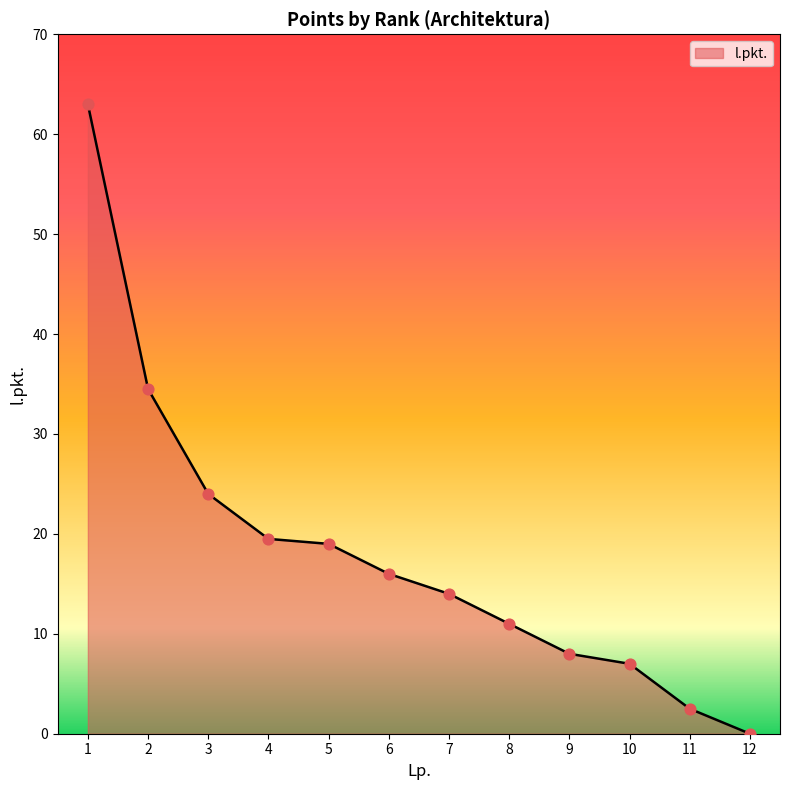

What is the change in value from 6 to 7?

-2.0